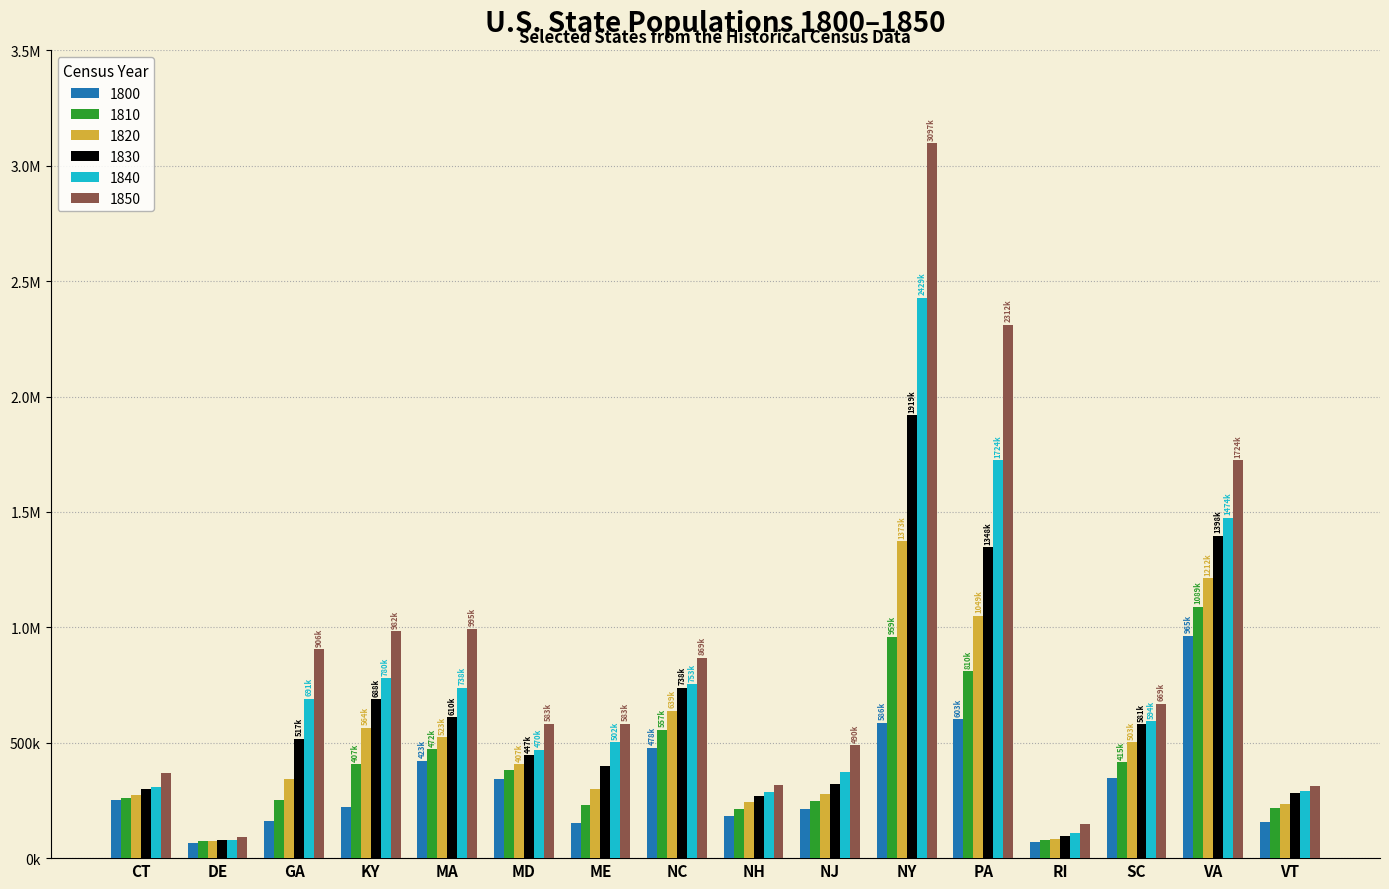

Rank the series by their average value, from lowest to highest.

1800, 1810, 1820, 1830, 1840, 1850